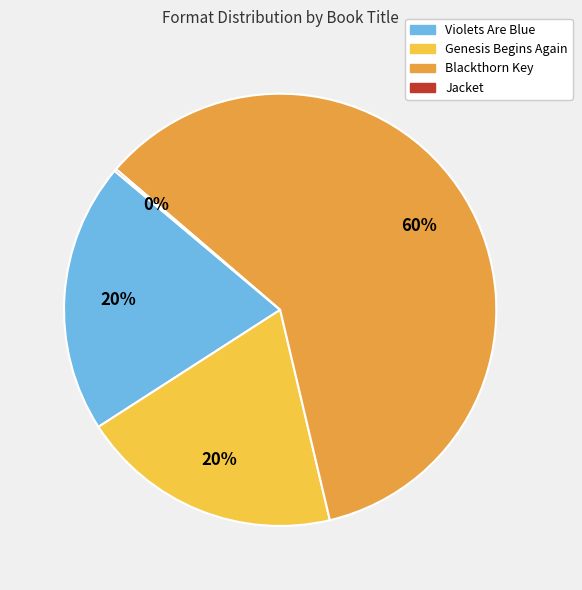

The Violets Are Blue slice represents 6% of the pie. True or false?

False